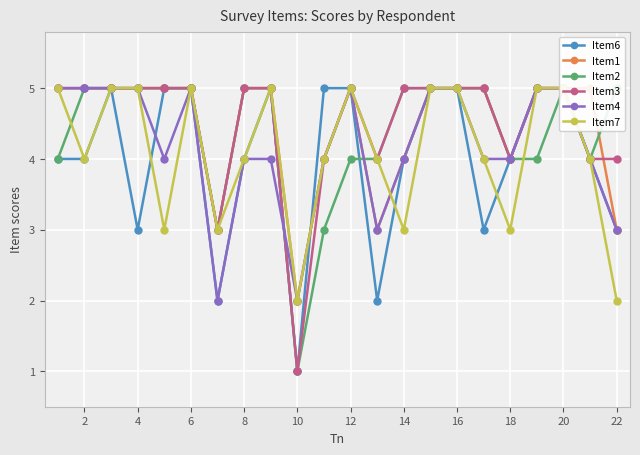

Reading left to right, what are all the values shown in this chart?

Item6: 4	4	5	3	5	5	2	4	5	1	5	5	2	4	5	5	3	4	5	5	4	3
Item1: 5	5	5	5	5	5	3	5	5	2	4	5	3	4	5	5	5	4	5	5	5	3
Item2: 4	5	5	5	5	5	3	5	5	1	3	4	4	5	5	5	5	4	4	5	4	5
Item3: 5	5	5	5	5	5	3	5	5	1	4	5	4	5	5	5	5	4	5	5	4	4
Item4: 5	5	5	5	4	5	2	4	4	2	4	5	3	4	5	5	4	4	5	5	4	3
Item7: 5	4	5	5	3	5	3	4	5	2	4	5	4	3	5	5	4	3	5	5	4	2